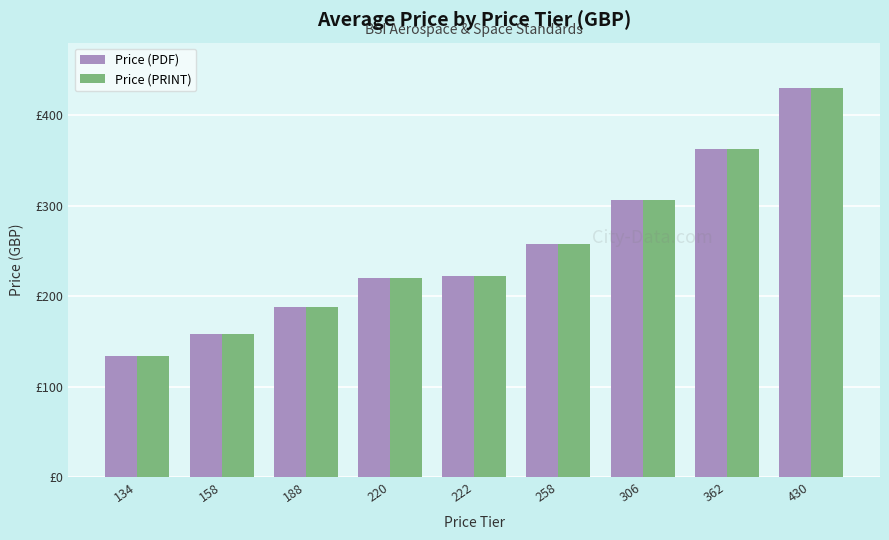

What are all the series names shown in the legend?

Price (PDF), Price (PRINT)